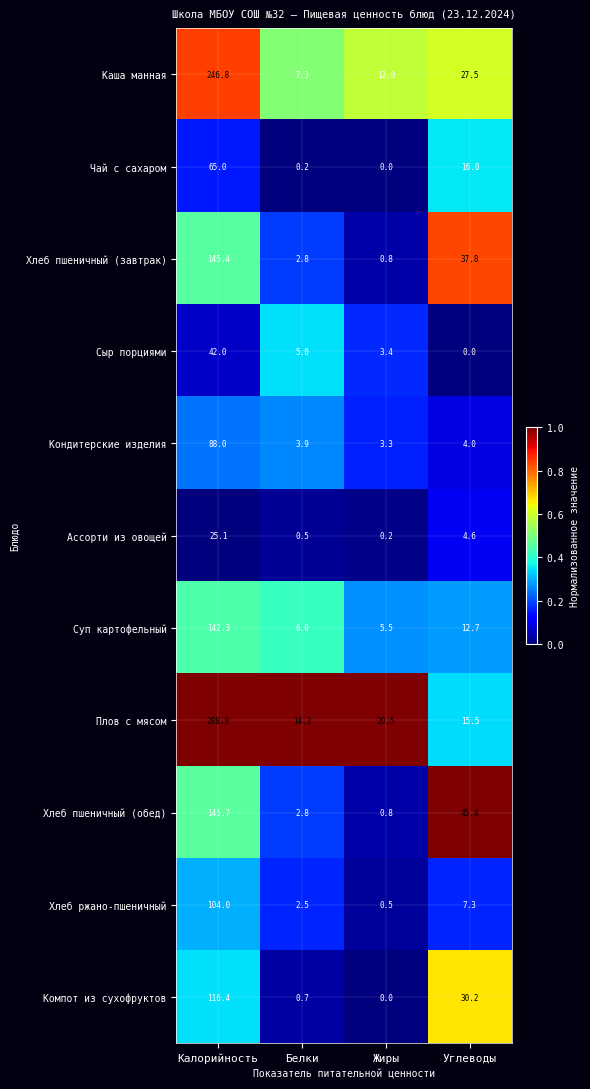

What is the maximum value shown in the chart?

288.9